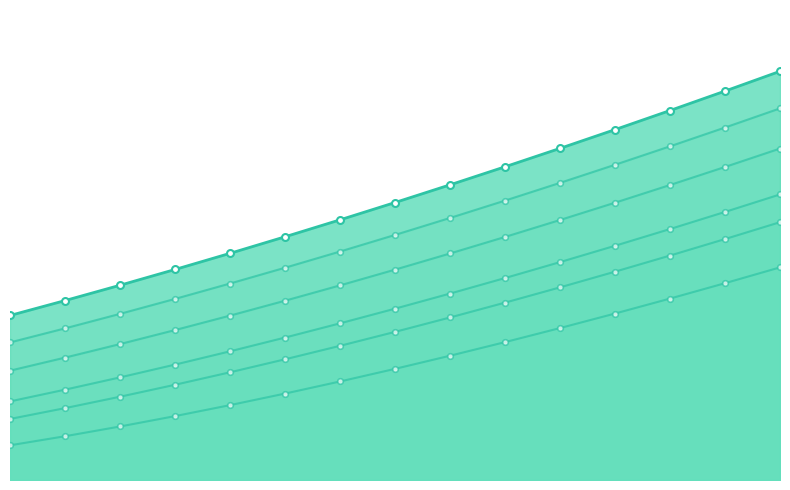

What is the minimum value for P=200?

740.9